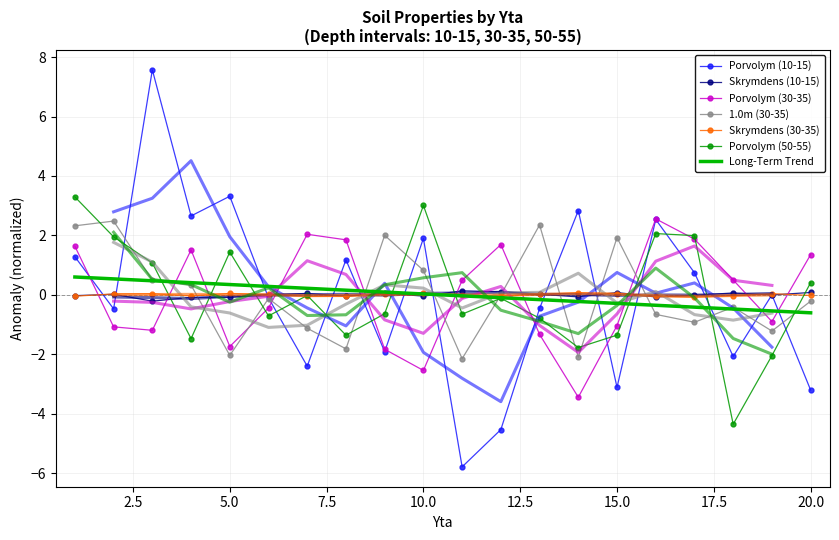

What value does the Skrymdens (10-15) series have at 11?

0.1